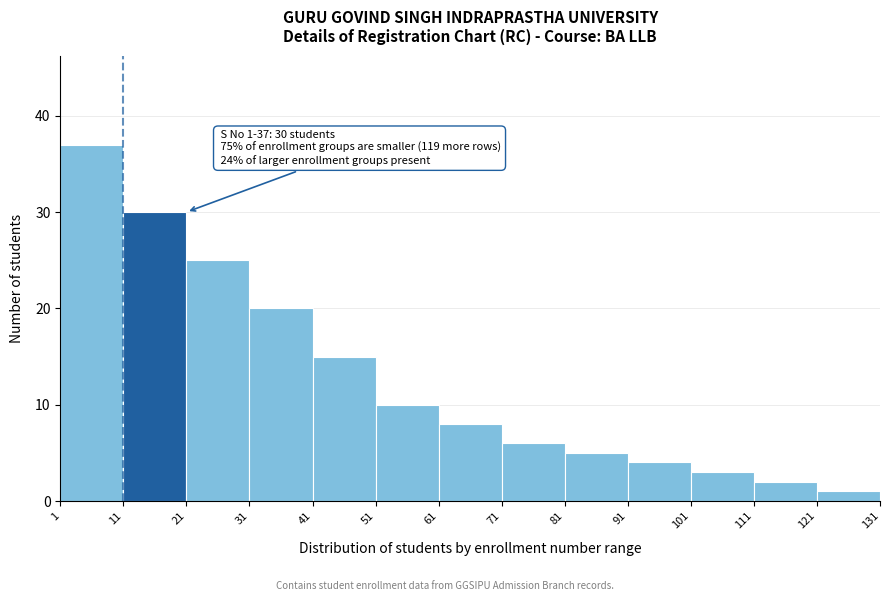

Over which range of the x-axis is the bar tallest?

1 to 11